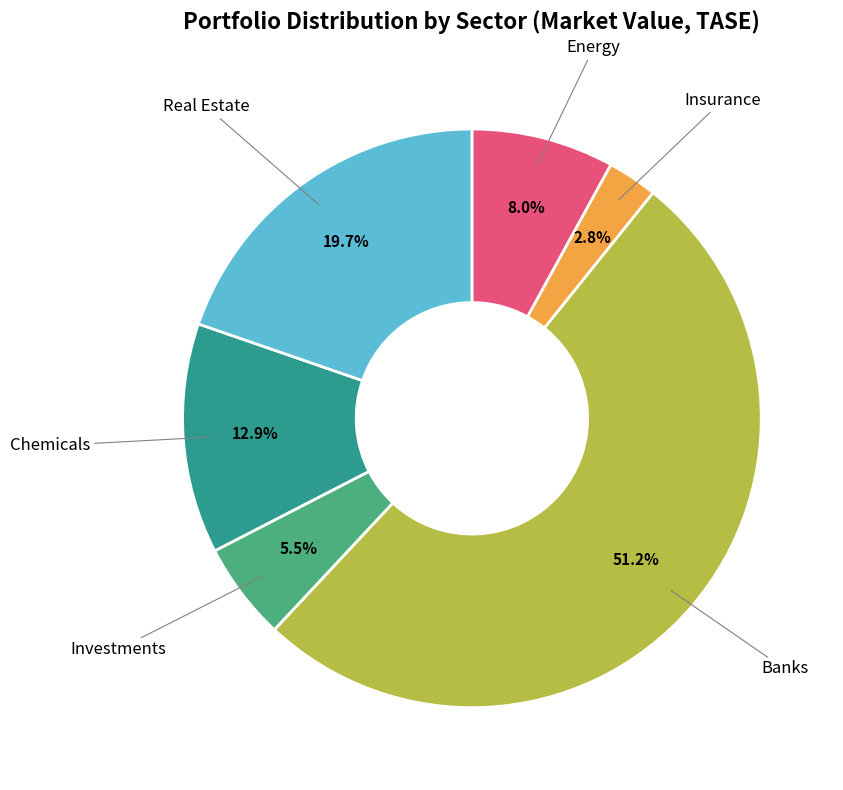

Between Energy and Investments, which is larger?

Energy